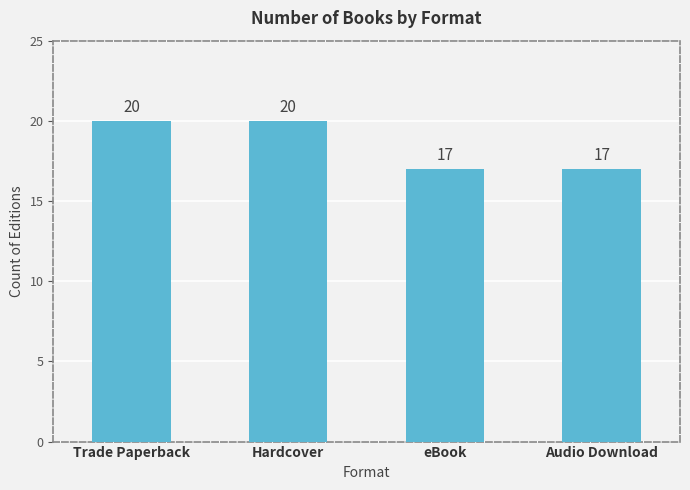

Reading right to left, list all the values displayed in this chart.

Audio Download=17	eBook=17	Hardcover=20	Trade Paperback=20